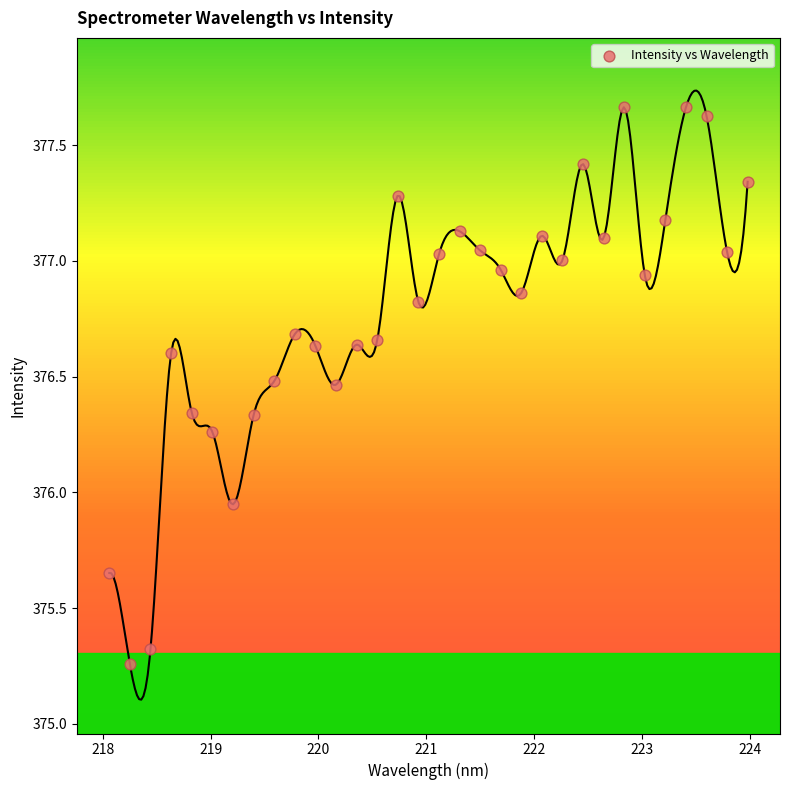

What is the range of Y values (max minus min)?

2.4